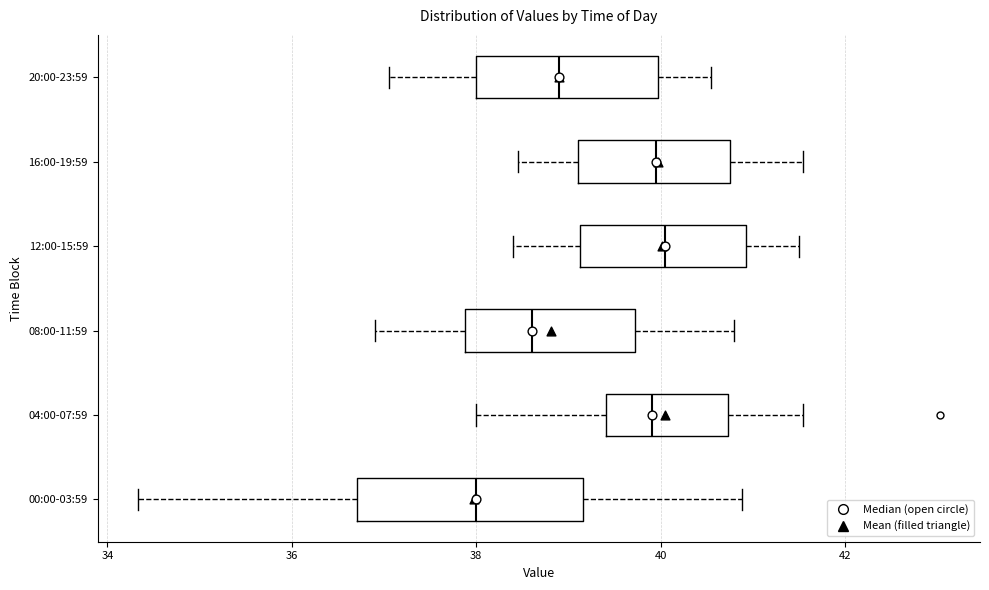

Reading bottom to top, read every box against the x-axis: the position of its median line, the range the box covers, and the ends of its whiskers. The values are not printed on the chart, so give them approximately, as read against the axis.

00:00-03:59: median 38.0, box 36.8 to 39.2, whiskers 34.4 to 40.8
04:00-07:59: median 40.0, box 39.4 to 40.8, whiskers 38.0 to 41.6
08:00-11:59: median 38.6, box 37.8 to 39.8, whiskers 37.0 to 40.8
12:00-15:59: median 40.0, box 39.2 to 41.0, whiskers 38.4 to 41.6
16:00-19:59: median 40.0, box 39.2 to 40.8, whiskers 38.4 to 41.6
20:00-23:59: median 39.0, box 38.0 to 40.0, whiskers 37.0 to 40.6